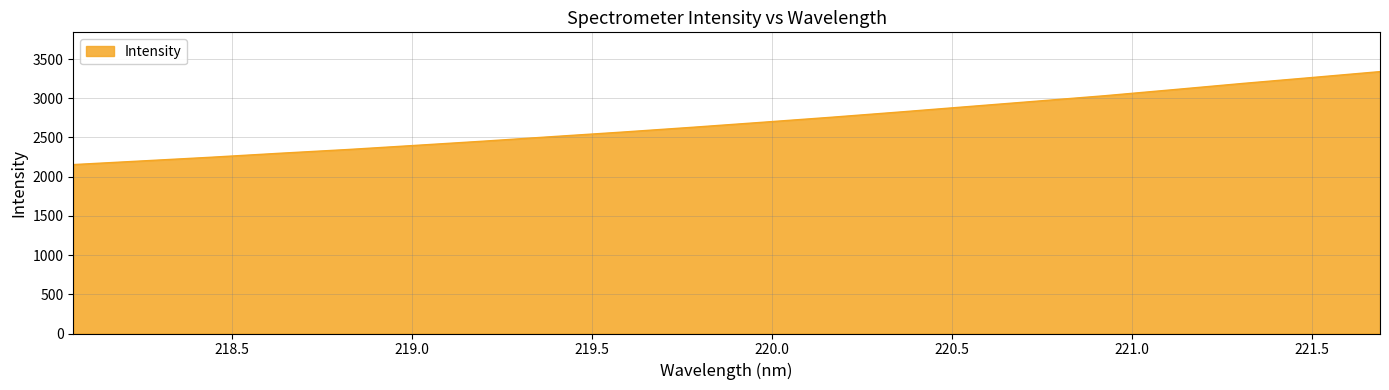

What is the smallest value displayed?

2154.0